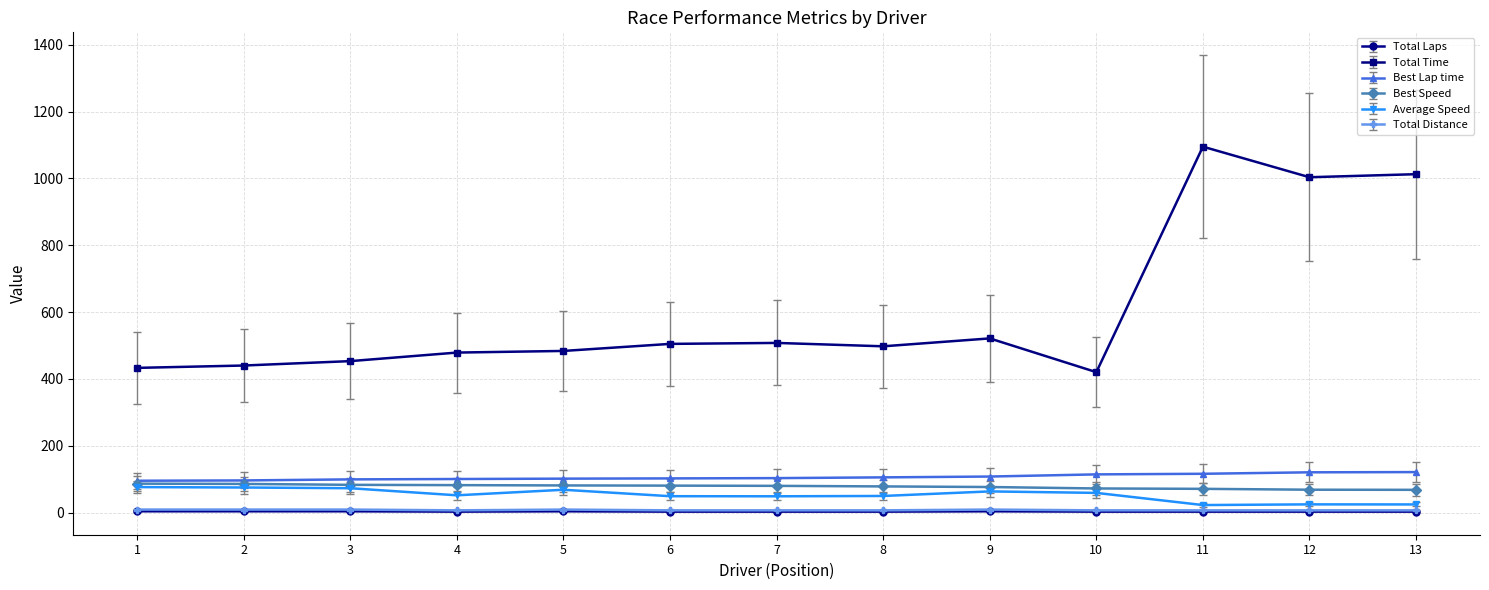

True or false: Total Time has more than 1 interior local peaks.

True